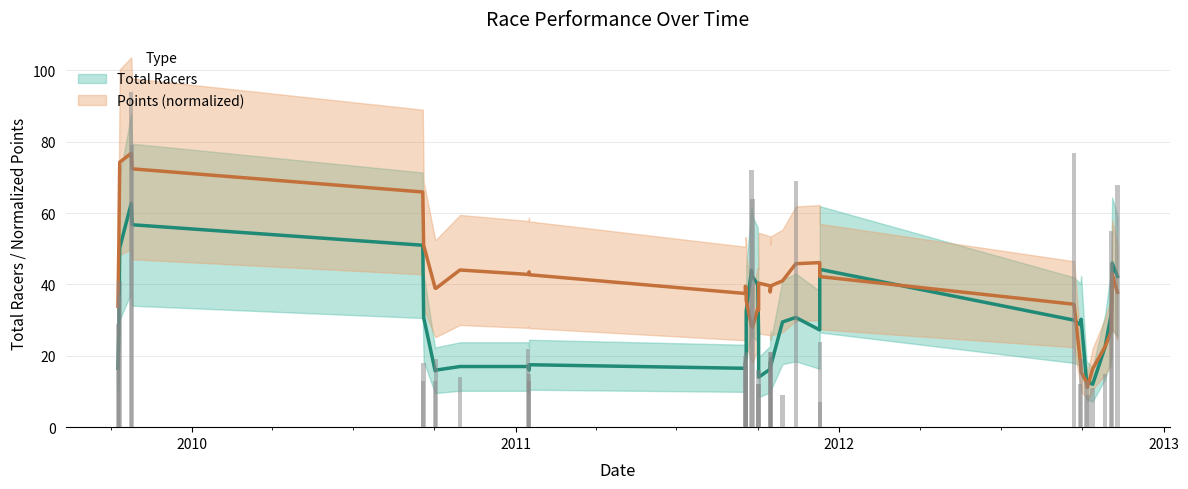

What is the maximum value shown in the chart?

94